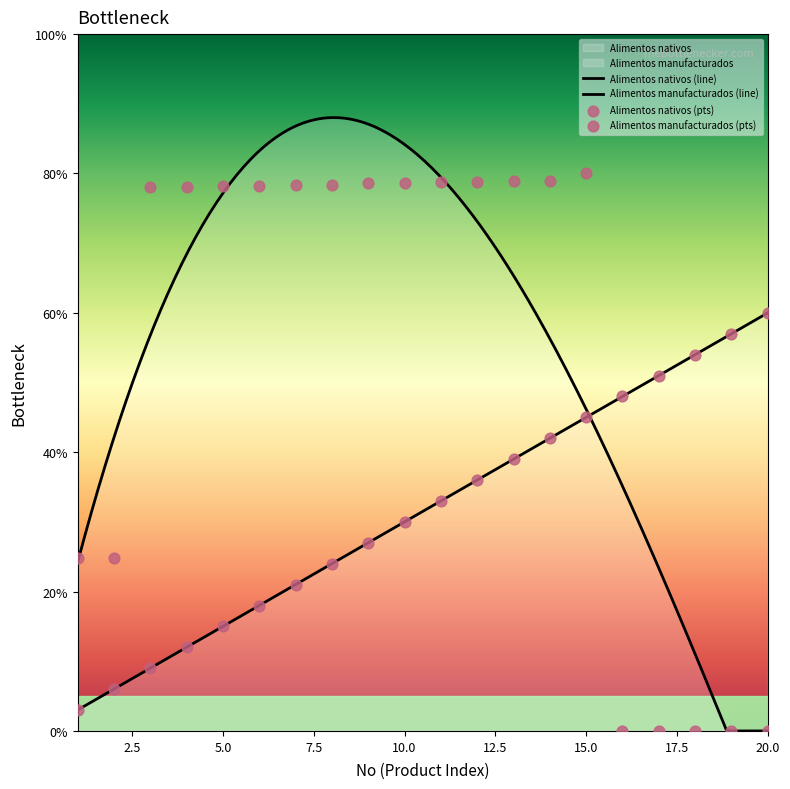

What are all the series names shown in the legend?

Alimentos nativos, Alimentos manufacturados